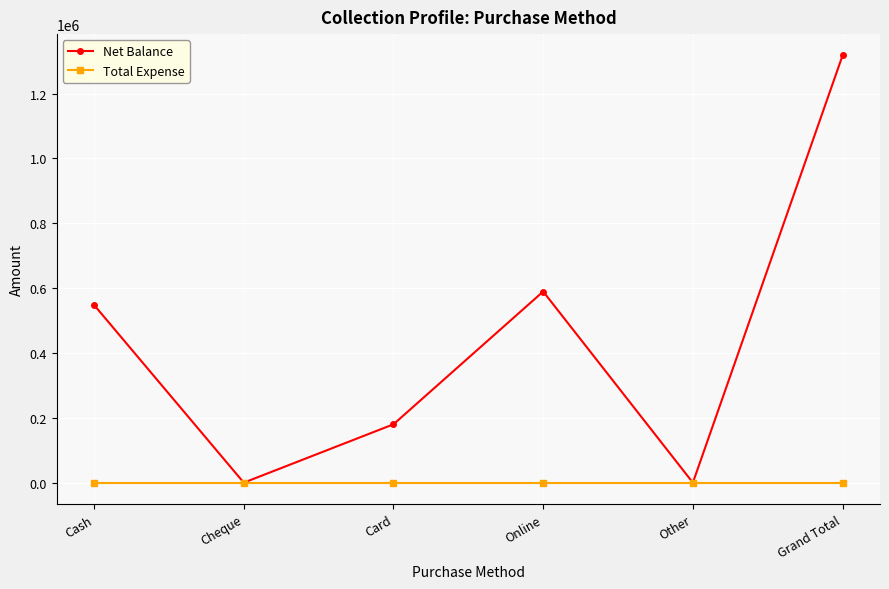

At which category does Net Balance reach its first local valley?

Cheque